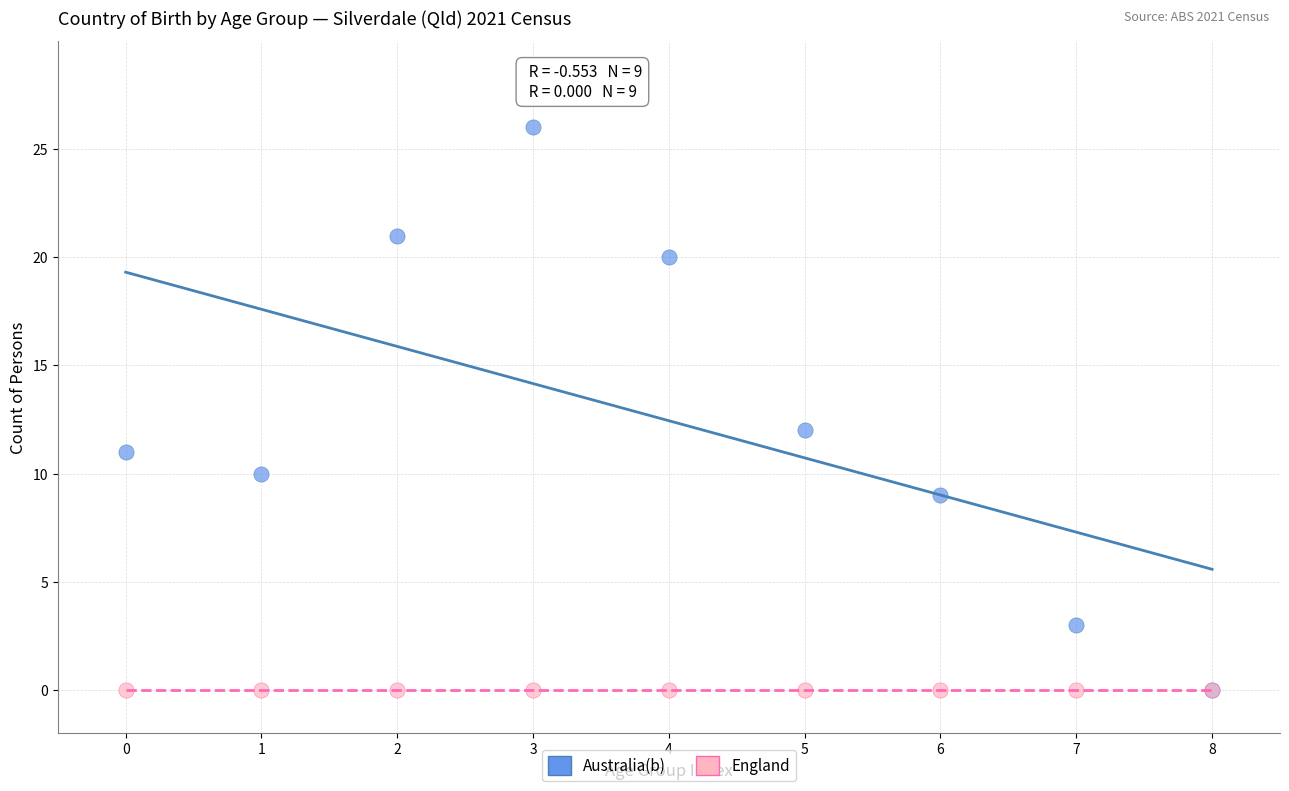

In the Australia(b) series, what Y value is closest to 13?

12